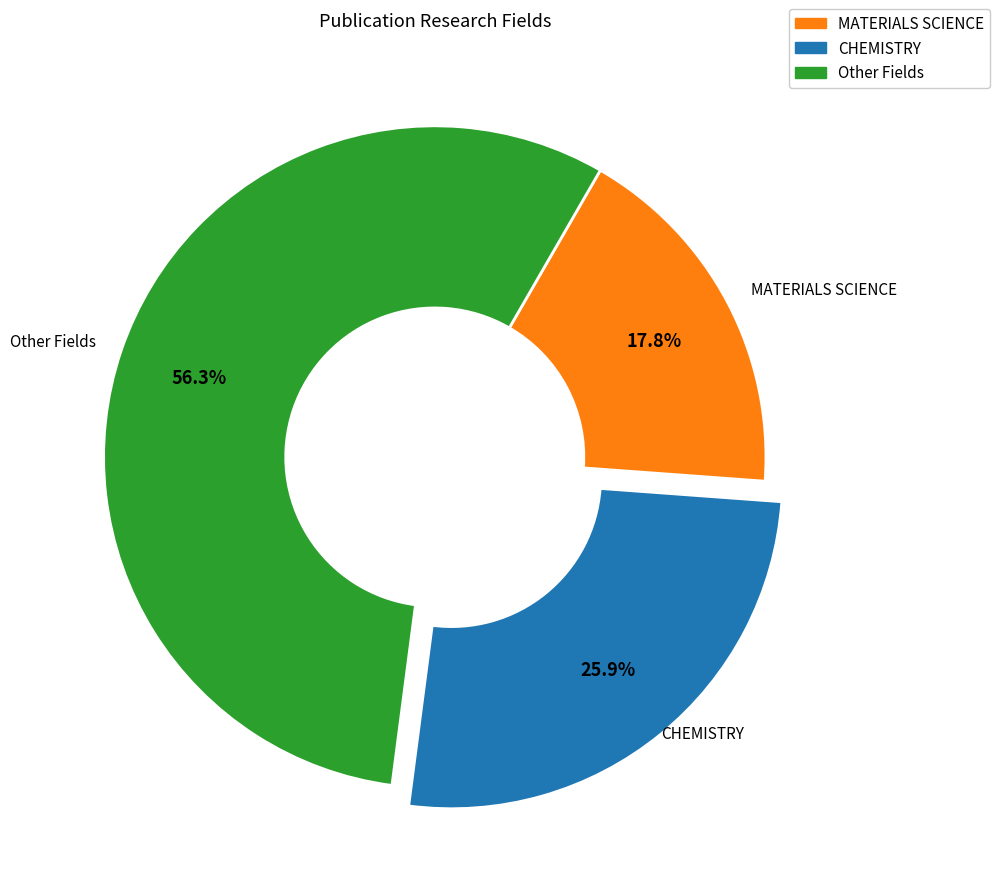

To the nearest percent, what is the difference between the largest and smallest slice percentages?

38%